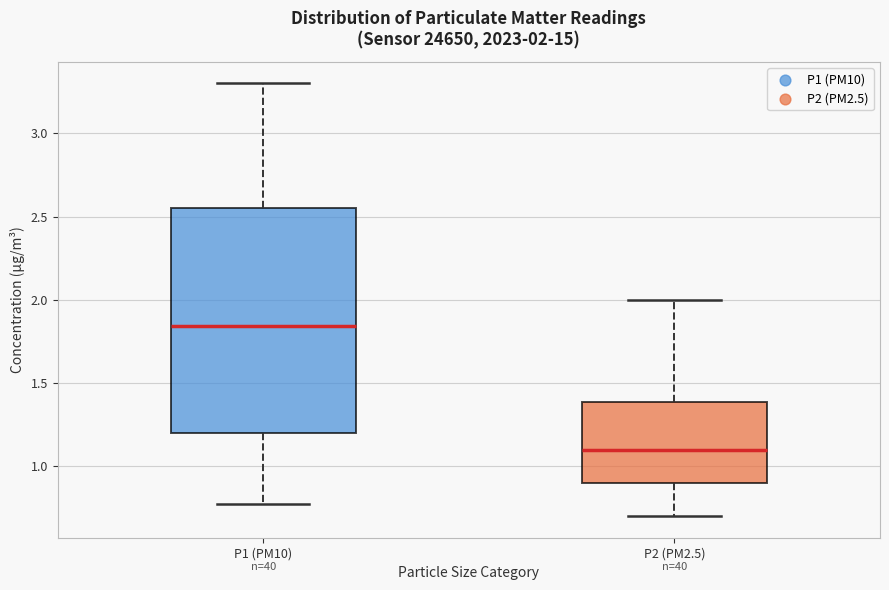

Which box is the tallest, from its lower edge to its upper edge?

P1 (PM10)